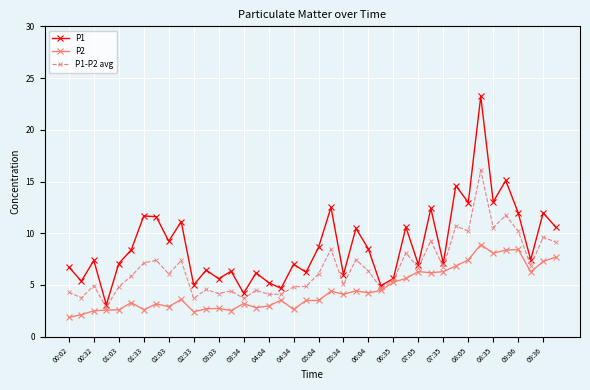

True or false: P1 has more than 1 points higher than both neighbors.

True